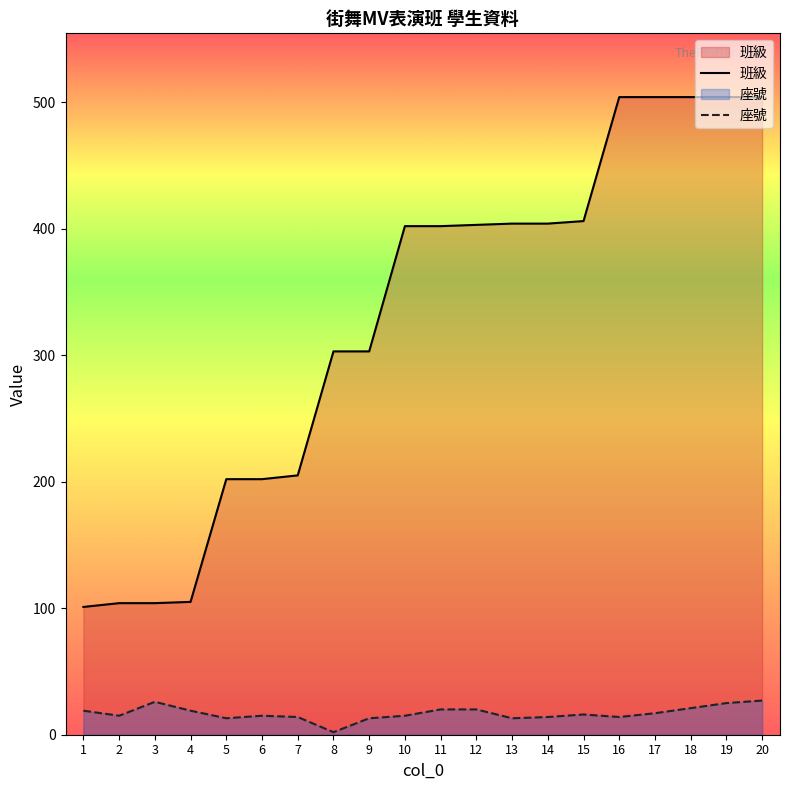

True or false: 班級 has more than 1 points higher than both neighbors.

False